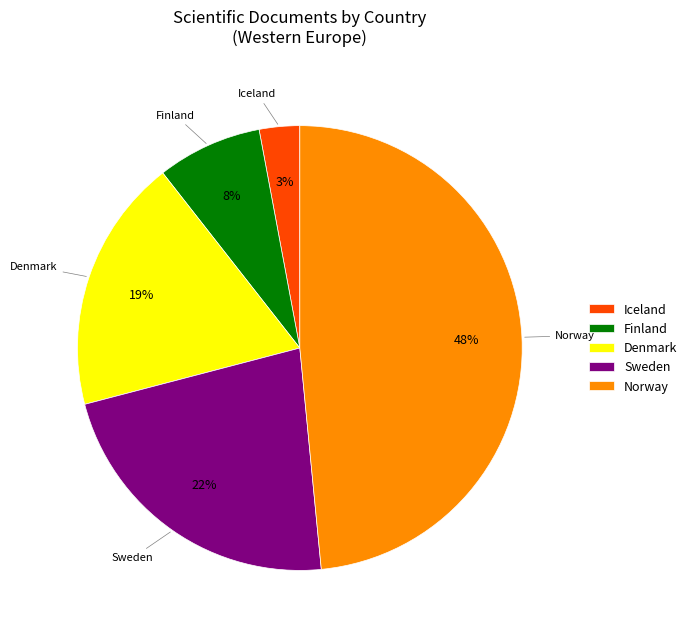

To the nearest percent, what percentage of the pie is Norway?

48%